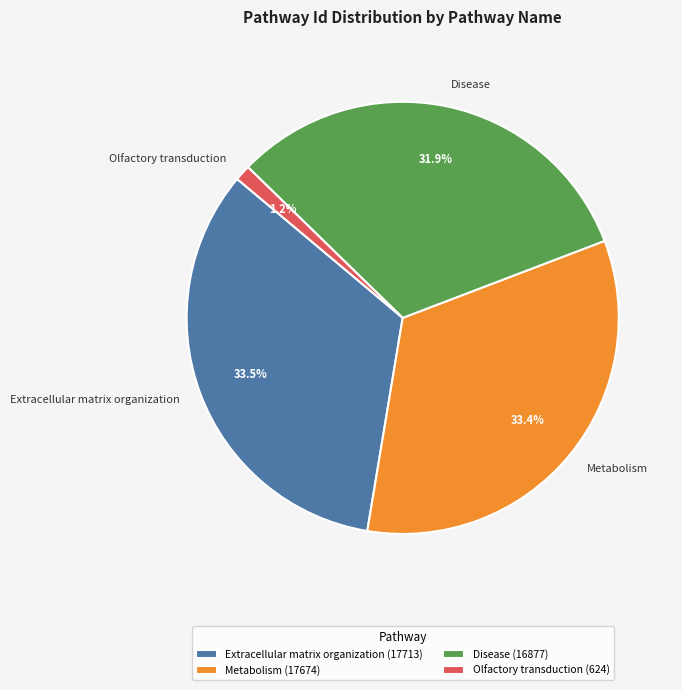

How many slices are in this pie chart?

4